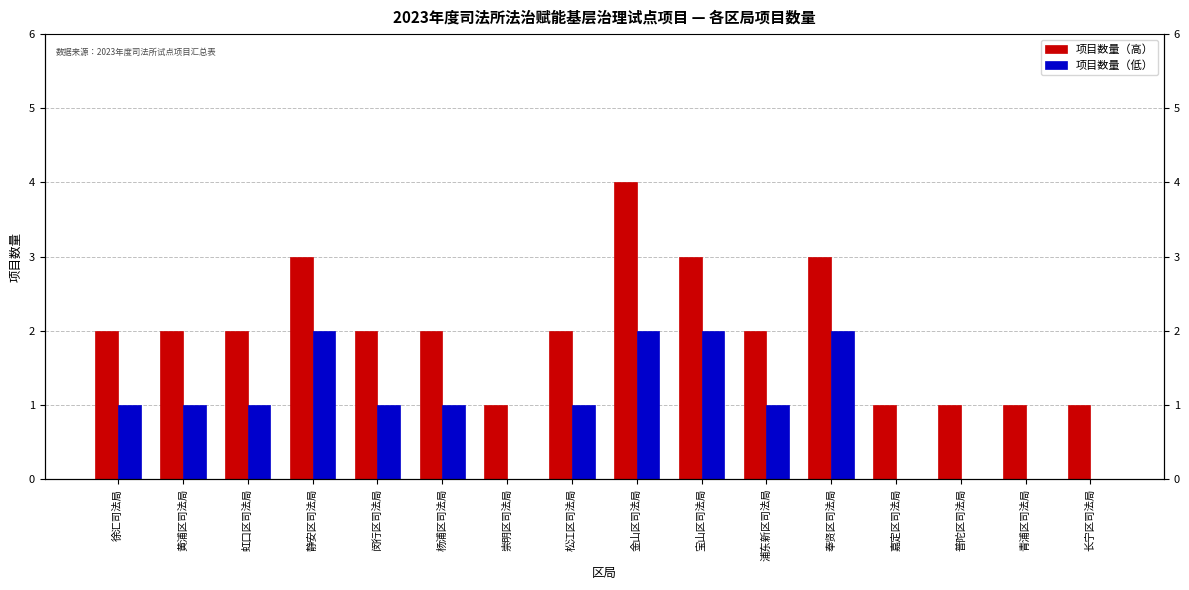

Which label corresponds to the smallest value in the chart?

崇明区司法局